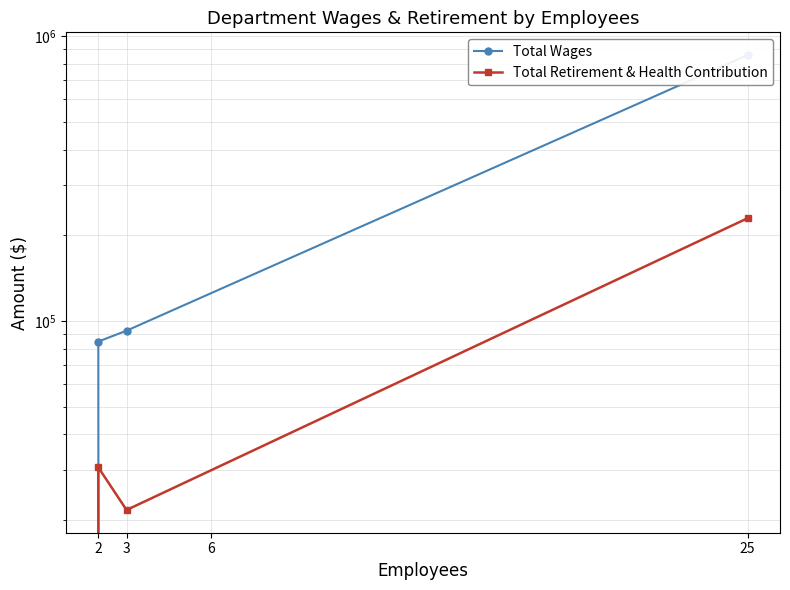

What is the value of the Total Retirement & Health Contribution point at the 2nd from the left?

21725